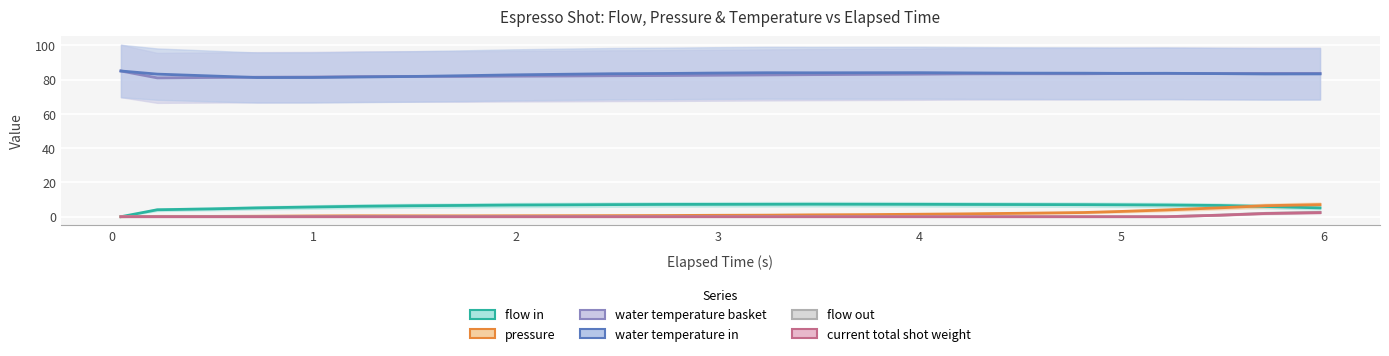

How many values in the current_total_shot_weight series exceed 0?

3